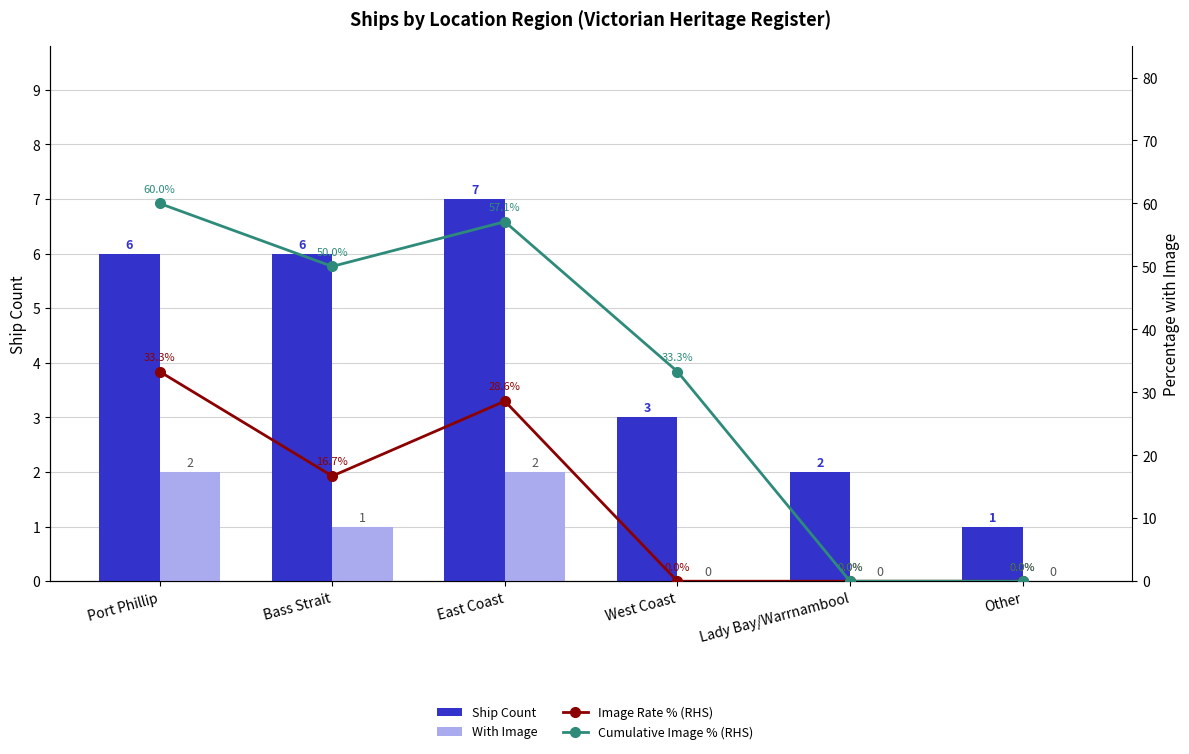

How many Ship Count values are between 2 and 6?

4